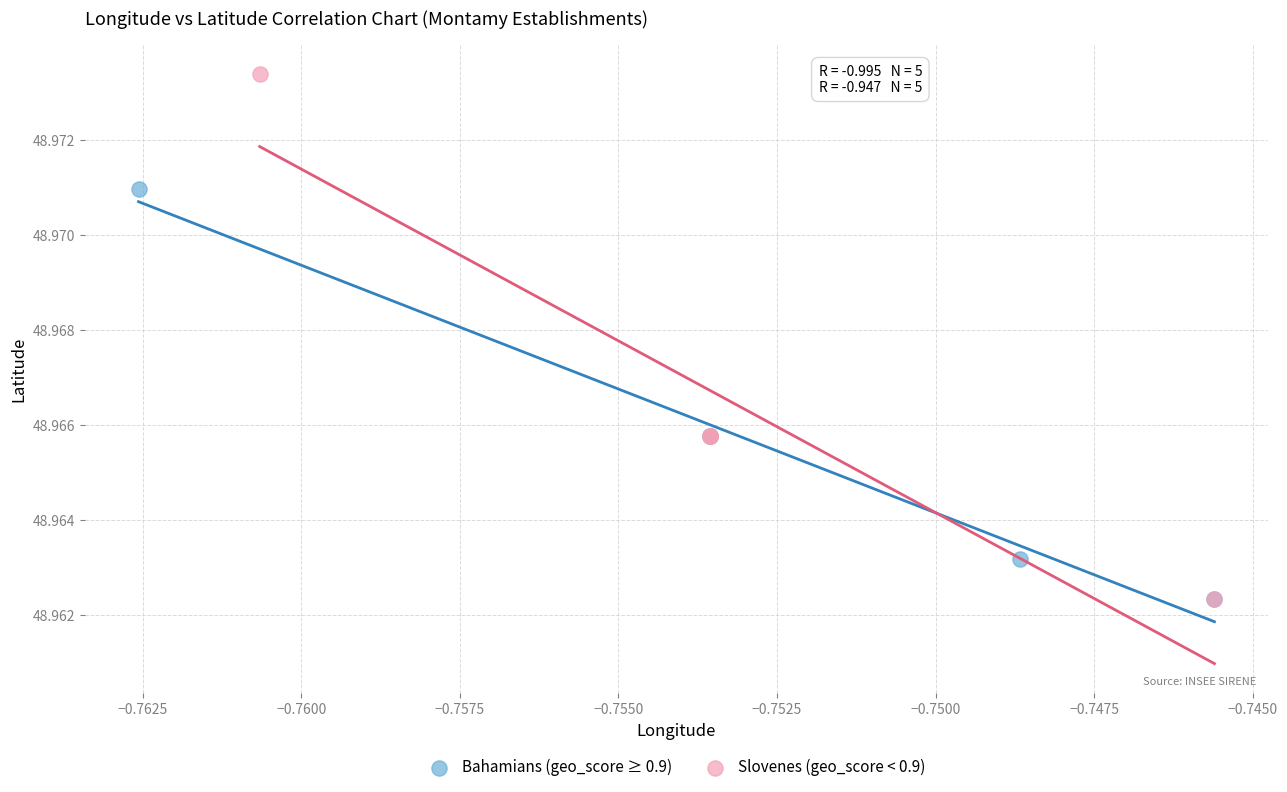

Which series has the largest Y range (max minus min)?

Slovenes (geo_score < 0.9)